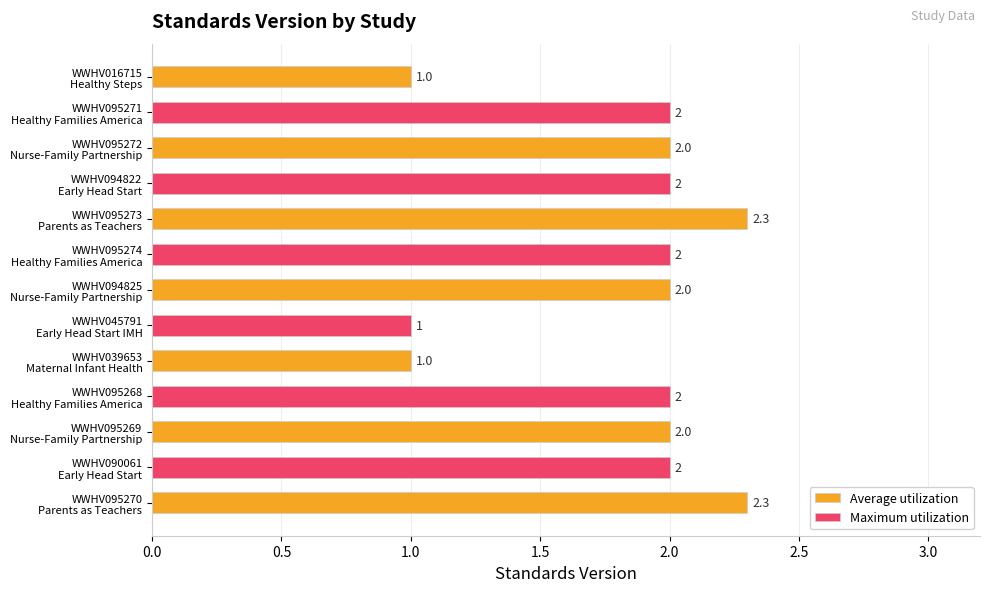

List the labels in order of value, largest first.

WWHV095273, WWHV095270, WWHV095271, WWHV095272, WWHV094822, WWHV095274, WWHV094825, WWHV095268, WWHV095269, WWHV090061, WWHV016715, WWHV045791, WWHV039653